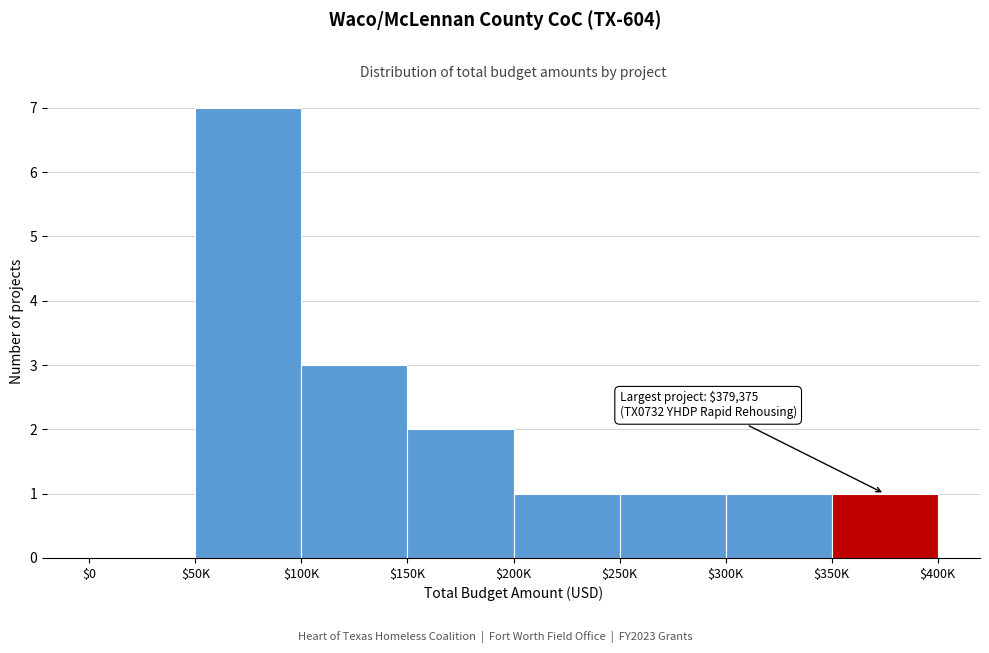

Is it true that the value at $200K is 2?

False